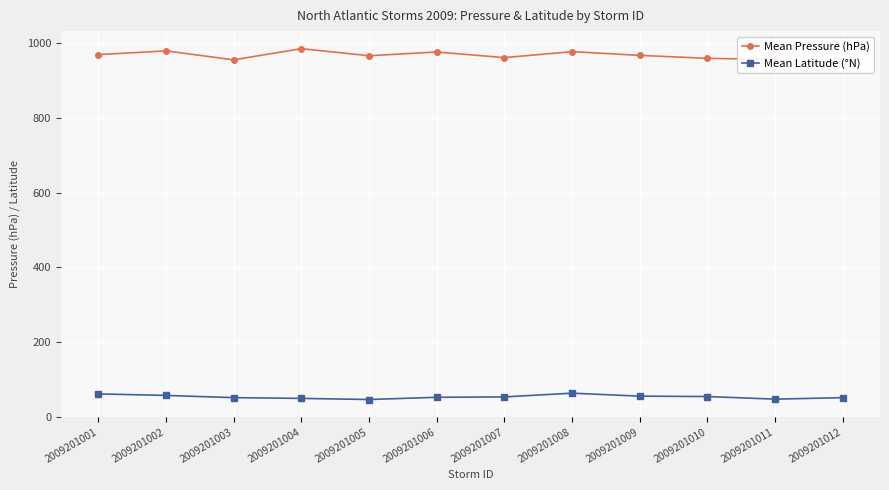

Rank the series at 2009201002 from lowest to highest value.

Mean Latitude (°N), Mean Pressure (hPa)